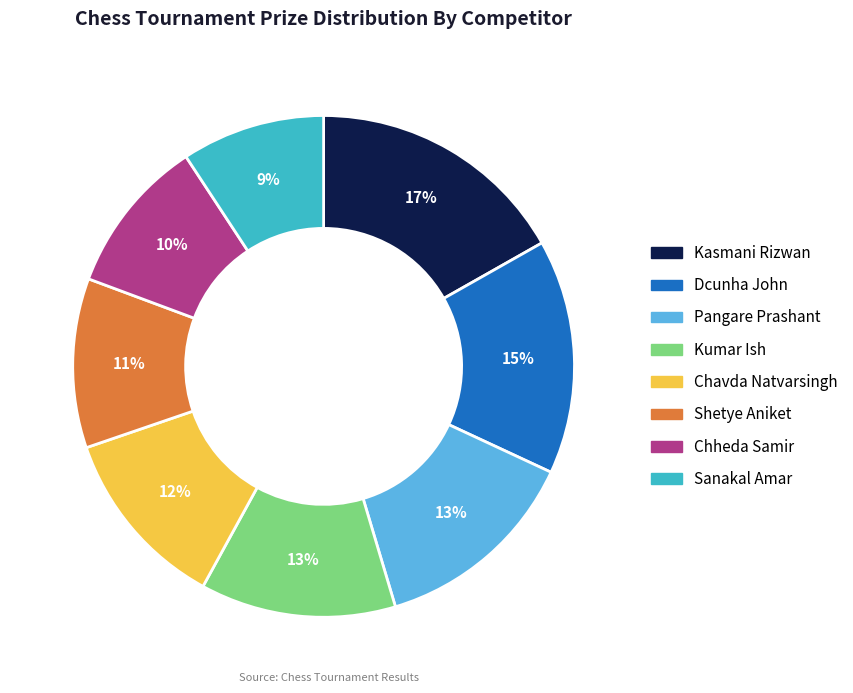

Which category has the biggest portion of the pie?

Kasmani Rizwan